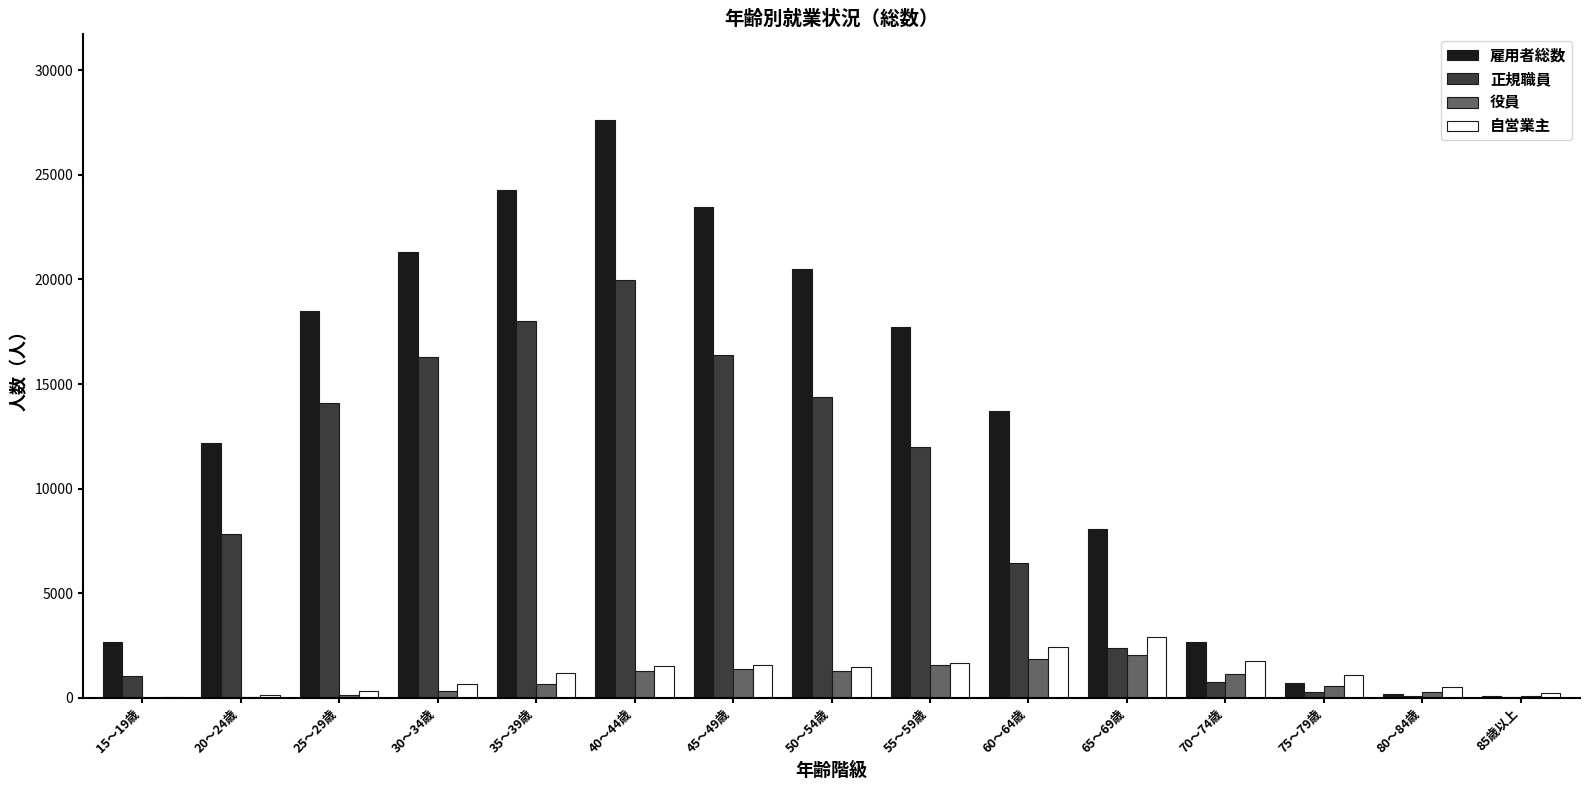

What is the maximum value shown in the chart?

27612